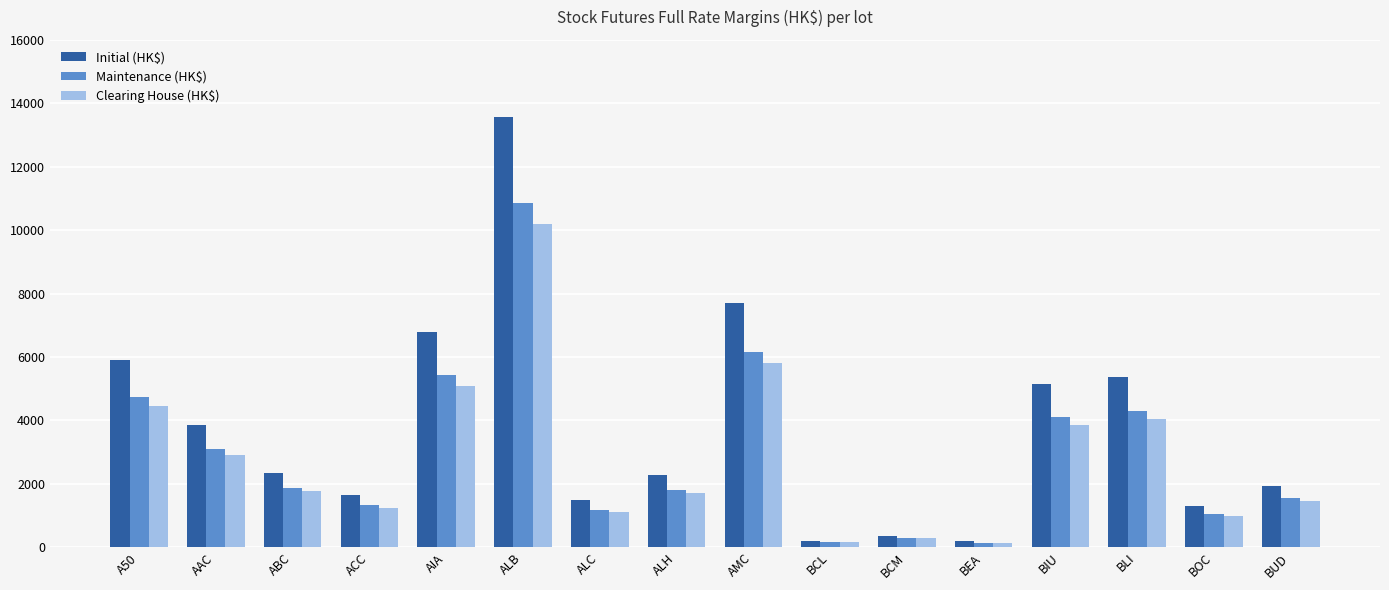

The Maintenance (HK$) series shows 1319 at ACC. True or false?

True